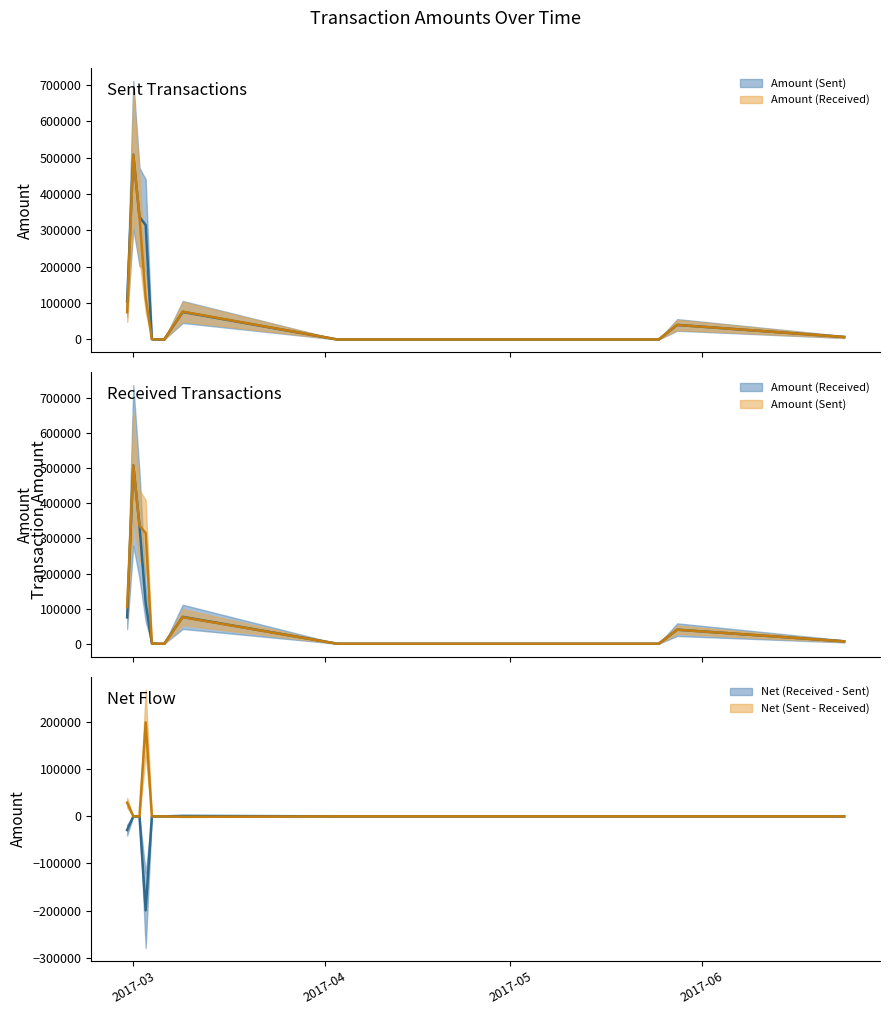

At which label does Amount (Sent) first exceed 6786?

2017-02-28